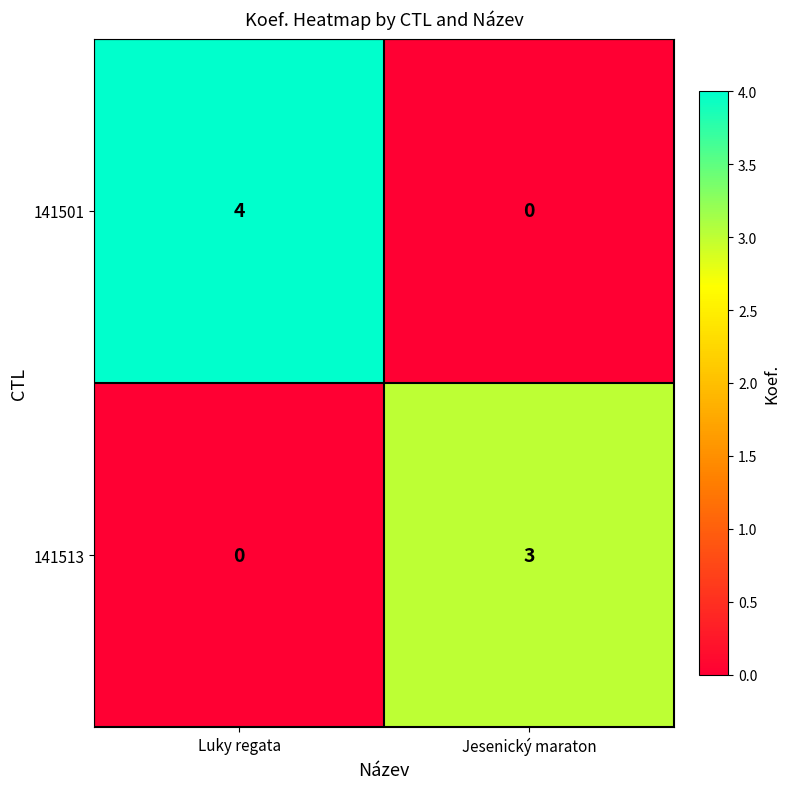

What is the difference between the maximum and minimum values in the 141501 series?

4